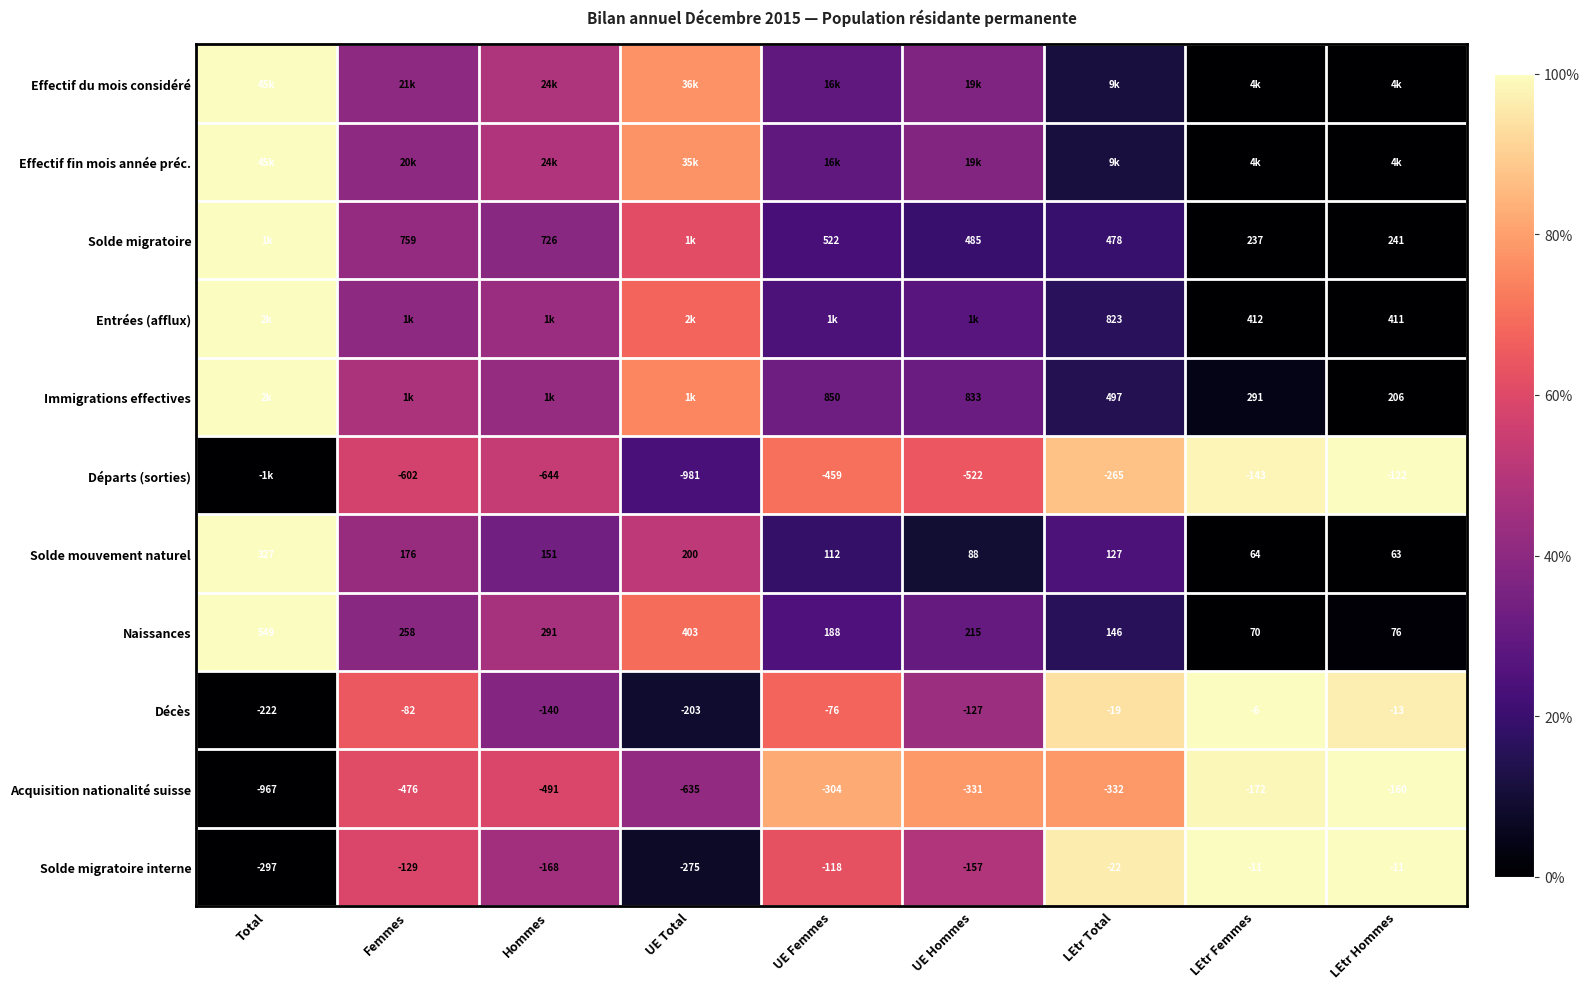

Rank the categories by Décès value from lowest to highest.

Total, UE Total, Hommes, UE Hommes, Femmes, UE Femmes, LEtr Total, LEtr Hommes, LEtr Femmes